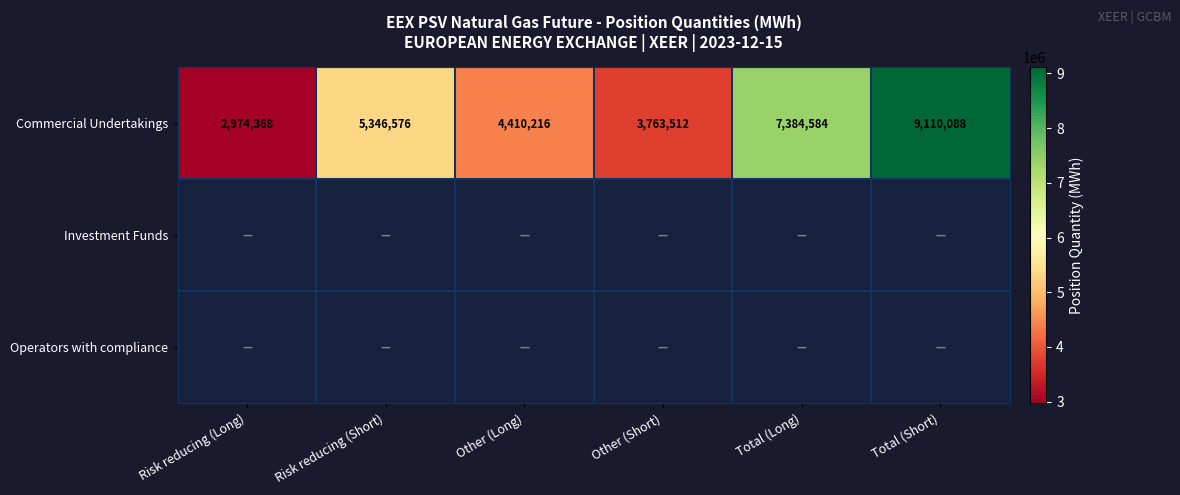

Rank the categories by Commercial Undertakings value from lowest to highest.

Risk reducing (Long), Other (Short), Other (Long), Risk reducing (Short), Total (Long), Total (Short)